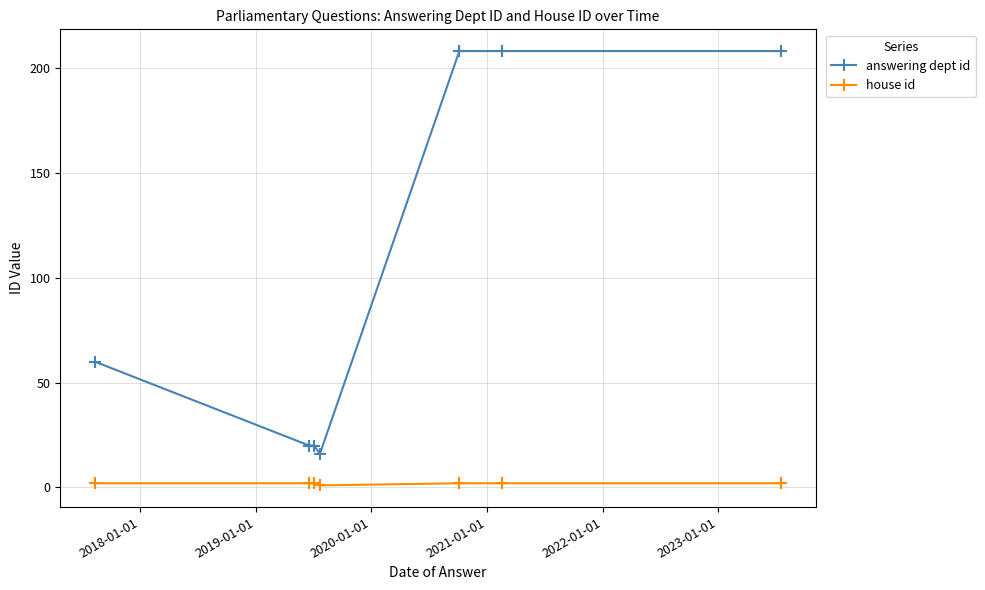

Is it true that house id equals 3 at 2018-01-01?

False